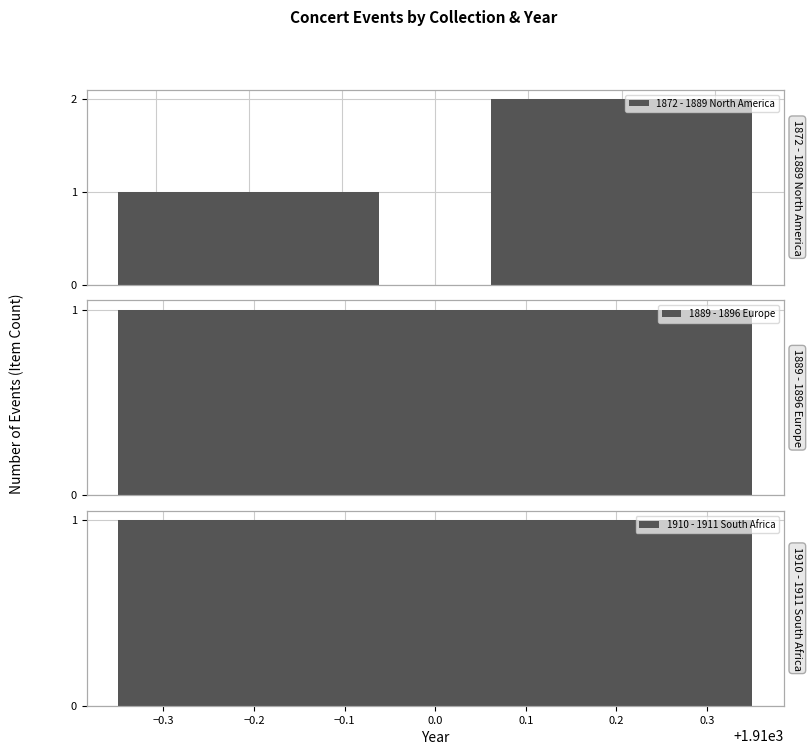

The value at −0.4 is 1. True or false?

False